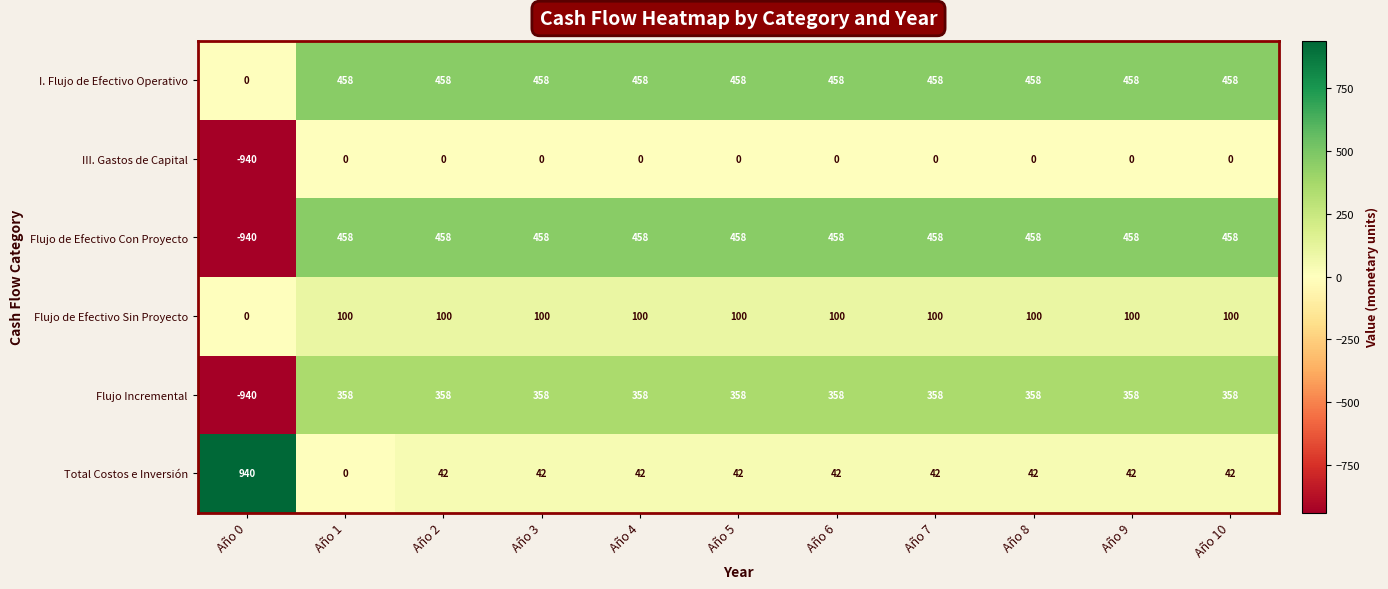

At which category does the chart reach its peak across all series?

Año 0